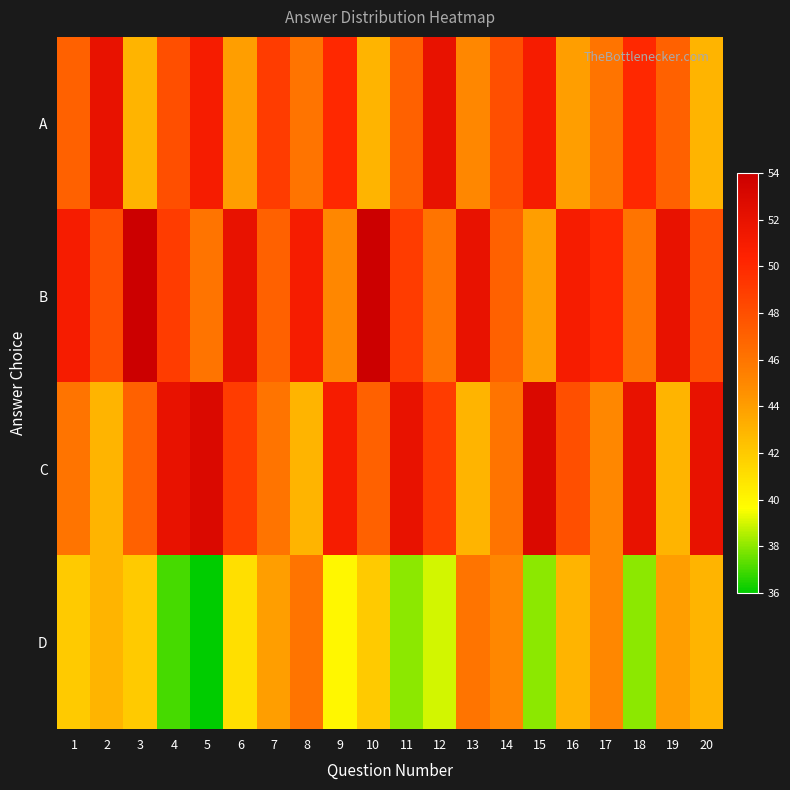

What is the total value across all series at 1?

186